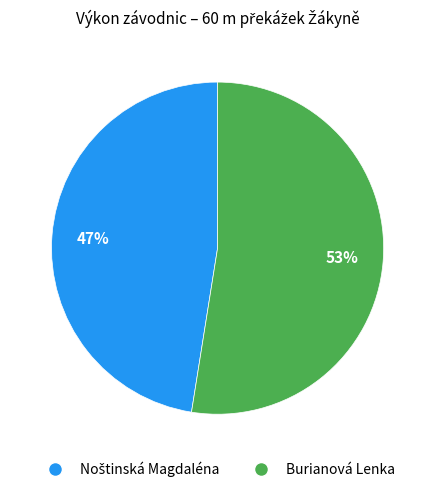

The Burianová Lenka slice represents 60% of the pie. True or false?

False